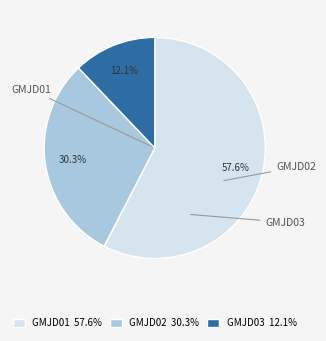

What portion of the pie excludes GMJD01?

42.4%